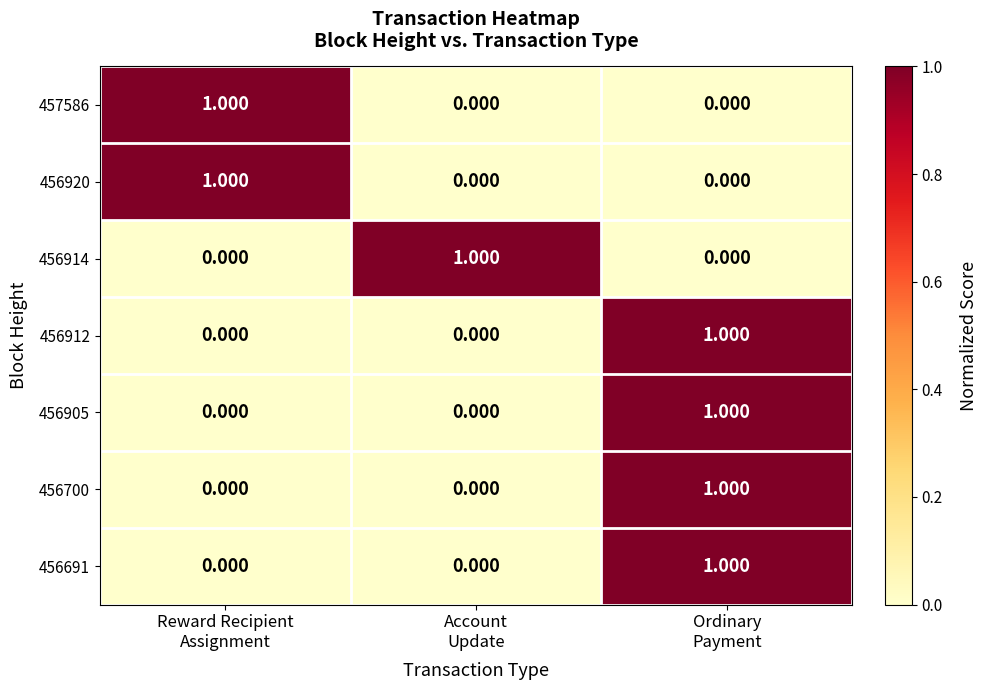

How many series are shown in this chart?

7